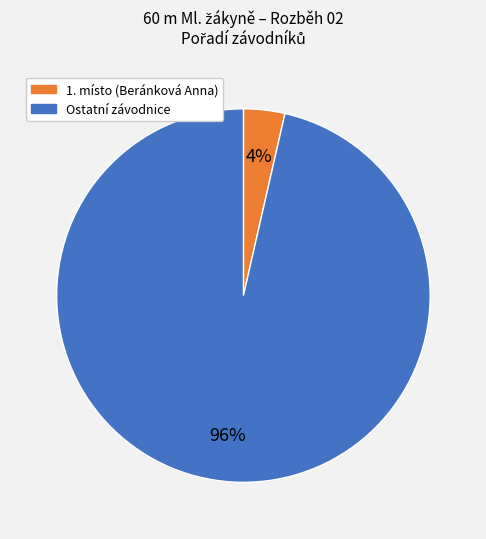

Does any single category account for the majority?

Yes